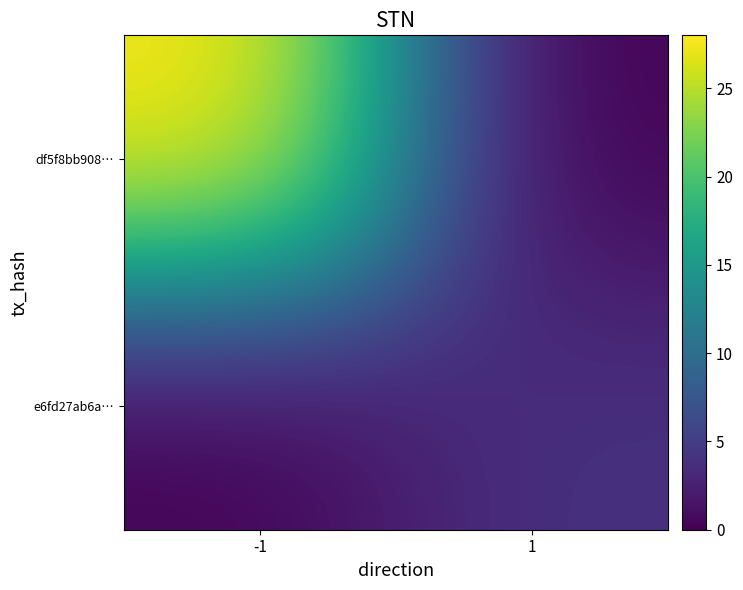

Which has a higher value, 1 or -1?

-1